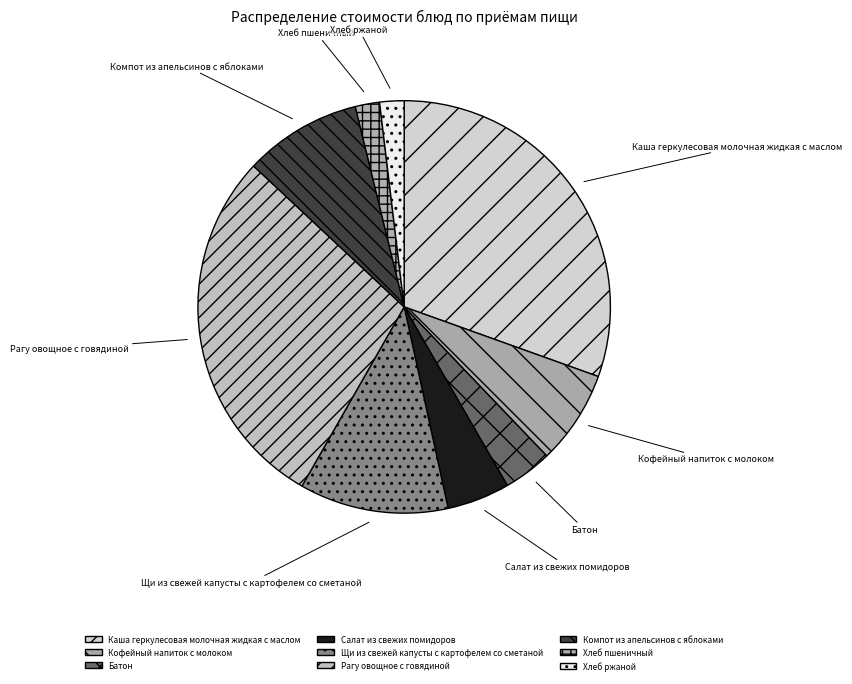

What percentage is the Щи из свежей капусты с картофелем со сметаной slice, to the nearest percent?

12%